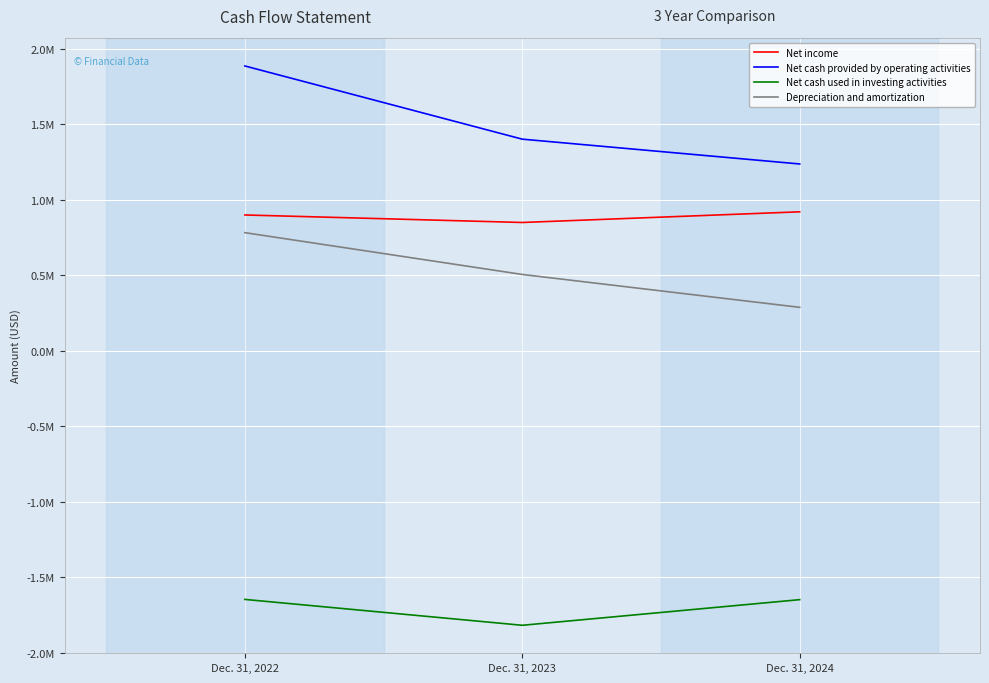

At how many categories does at least one series exceed 1690263?

1